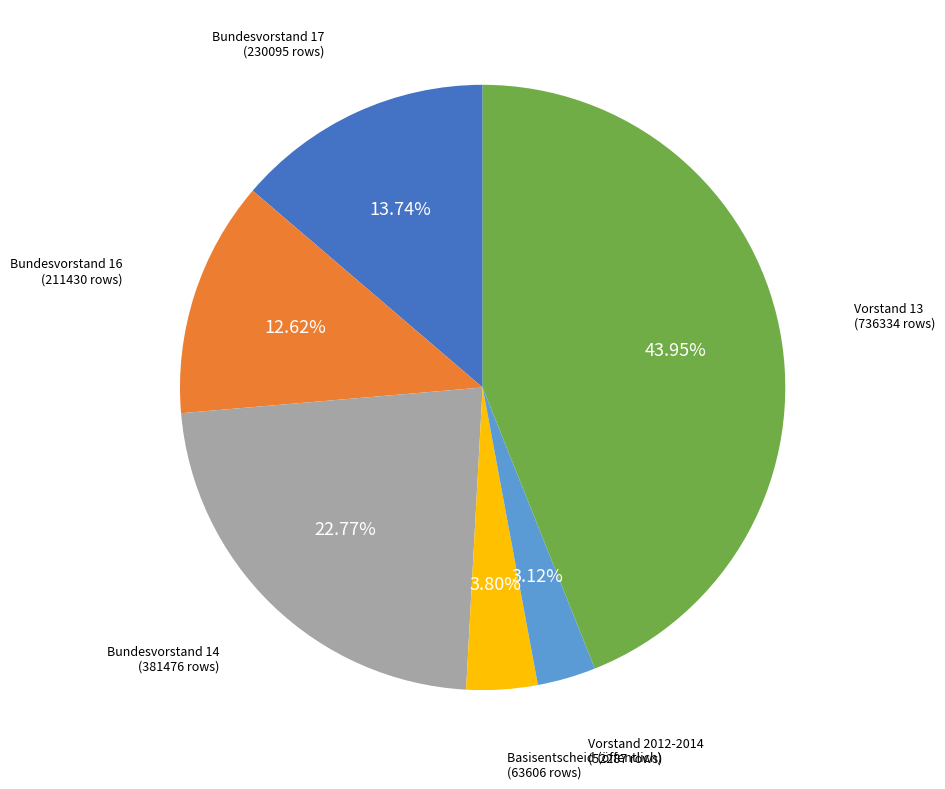

Is there any slice that represents more than half of the pie?

No